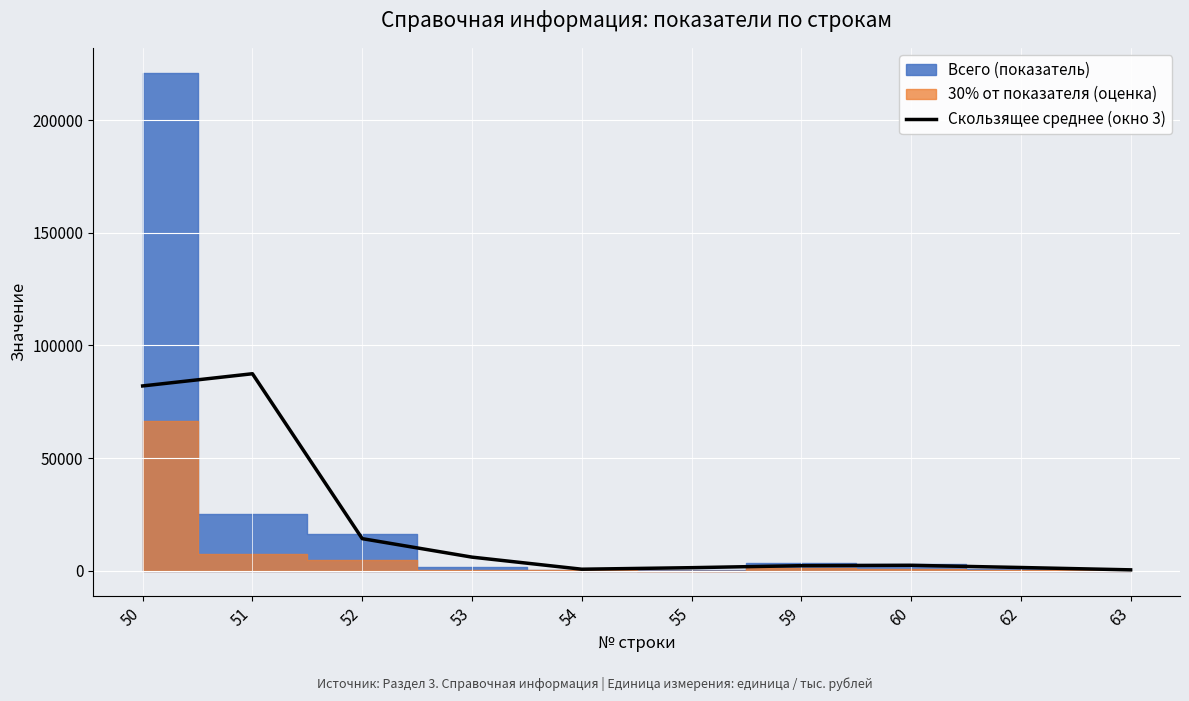

Reading right to left, list all the values displayed in this chart.

412.7	1454.0	2429.7	2263.7	1375.3	693.0	6056.3	14260.7	87445.7	82032.3